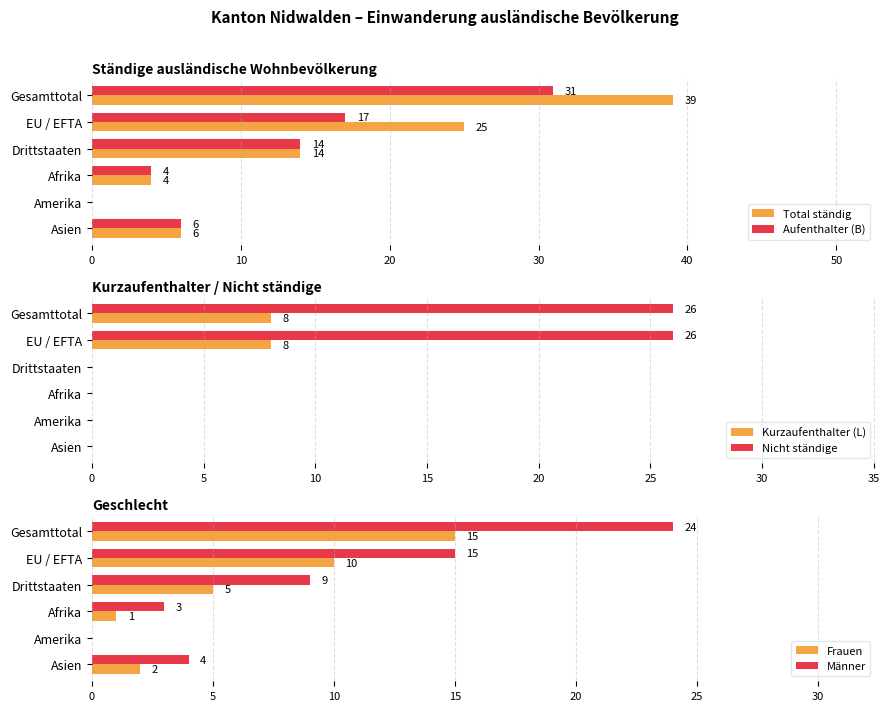

Count the number of categories in the chart.

6